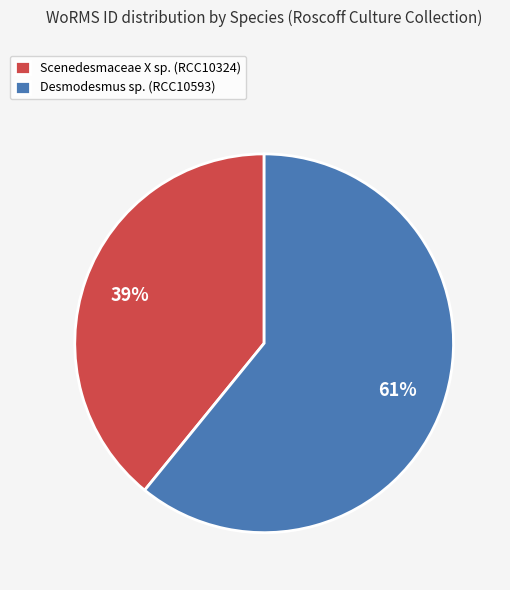

True or false: Scenedesmaceae X sp. (RCC10324) accounts for 45% of the total.

False